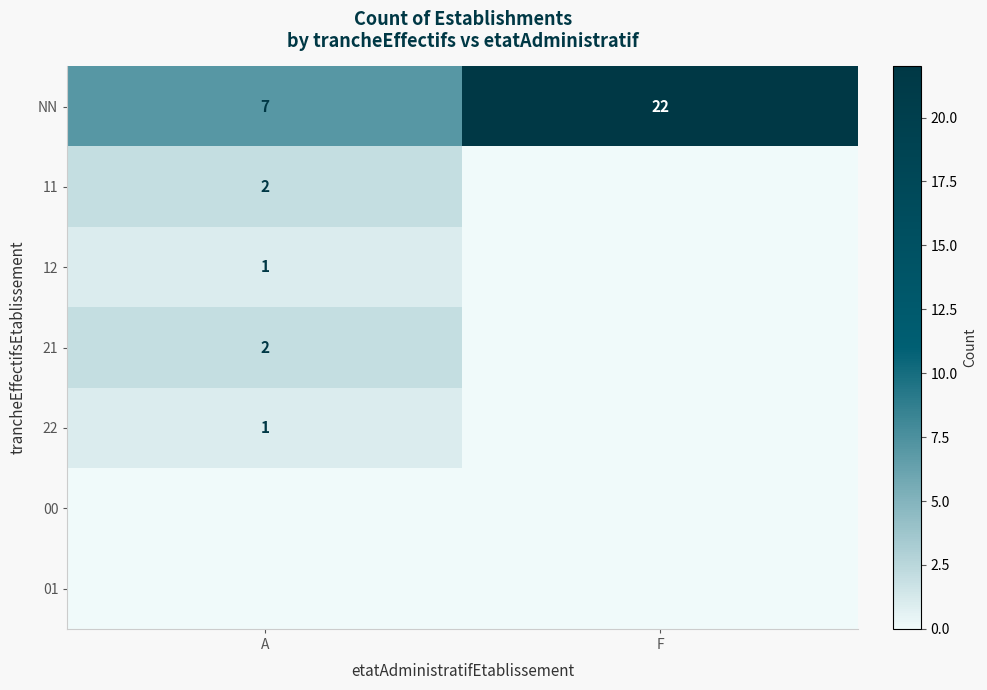

What is the sum of the NN values at A and F?

29